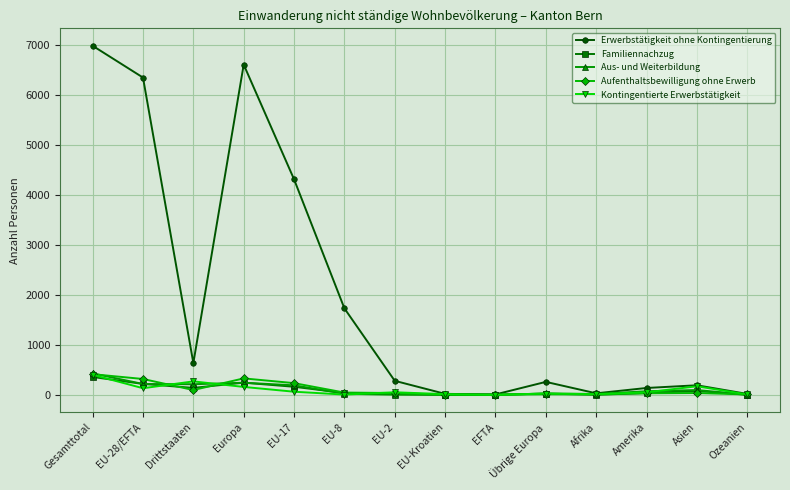

At which category does Erwerbstätigkeit ohne Kontingentierung reach its first local valley?

Drittstaaten